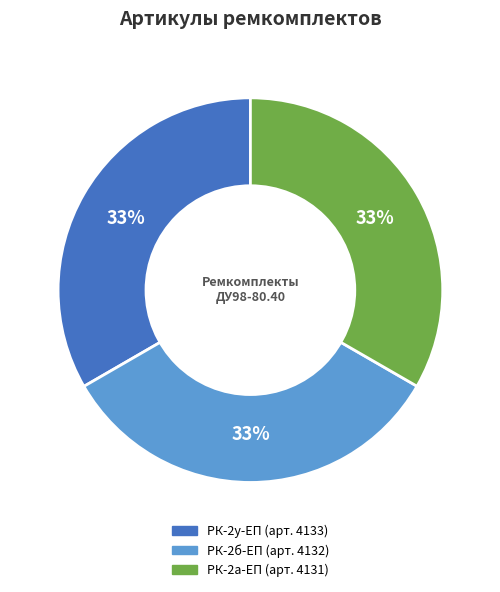

Is there any slice that represents more than half of the pie?

No